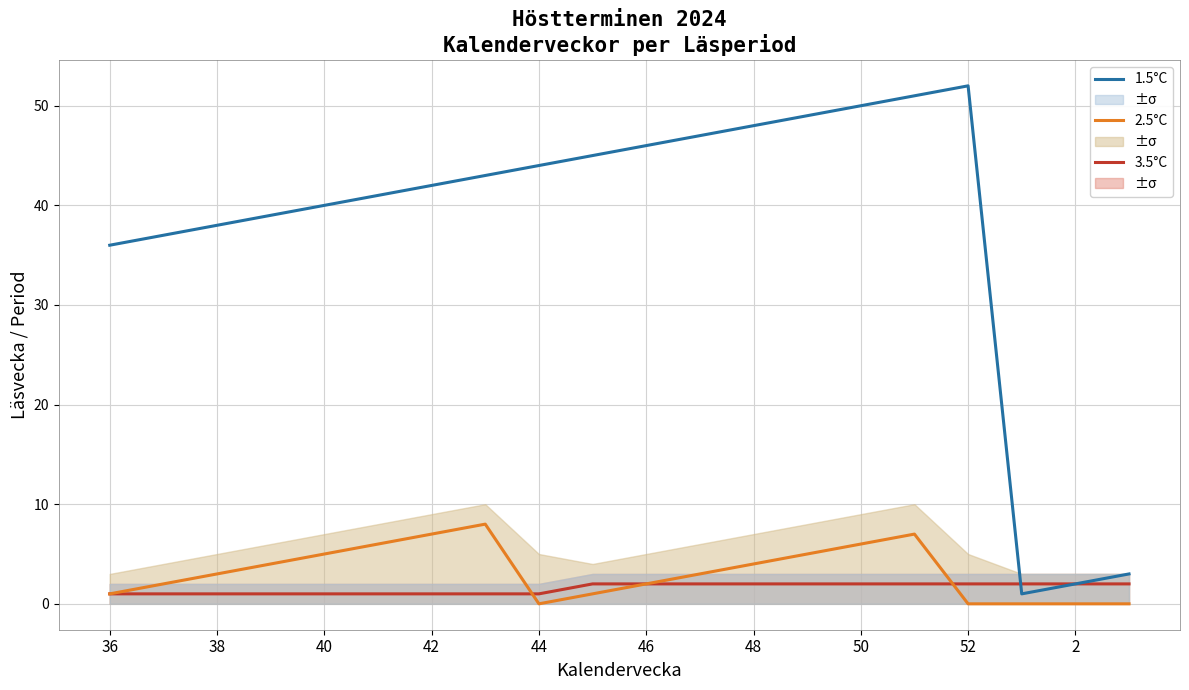

Is it true that 2.5°C equals 3 at 42?

False